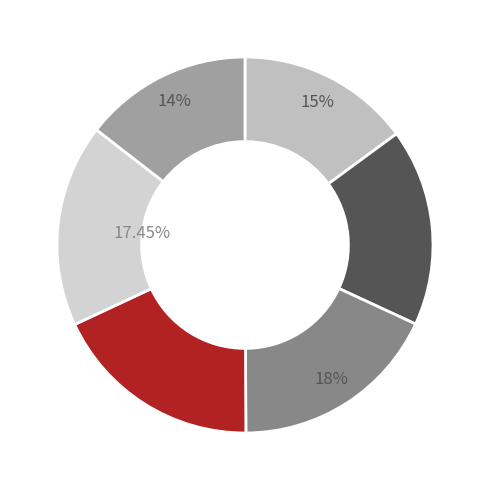

Is there a majority slice in this chart?

No